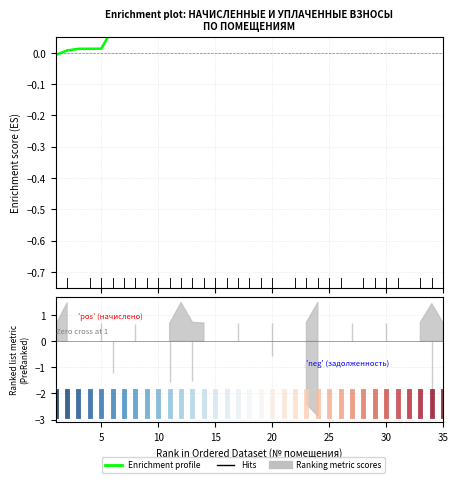

Reading left to right, extract all data points from this chart.

-0.0	0.0	0.0	0.0	0.0	0.1	0.1	0.1	0.1	0.1	0.2	0.2	0.2	0.3	0.3	0.3	0.3	0.3	0.3	0.4	0.4	0.4	0.4	0.5	0.5	0.5	0.6	0.6	0.6	0.6	0.6	0.6	0.6	0.6	0.7